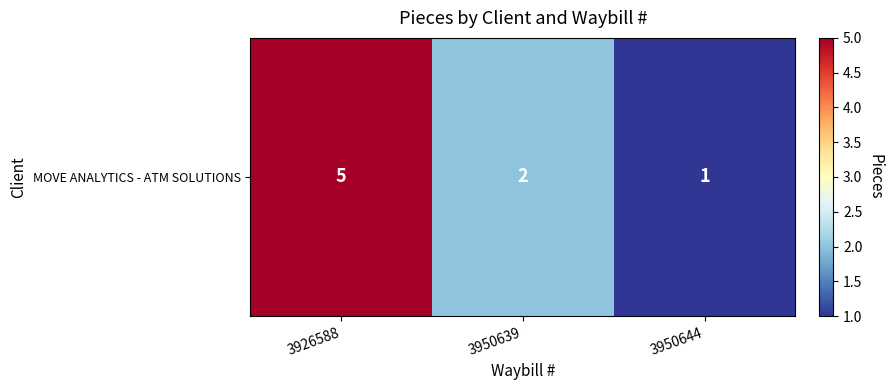

What is the average value?

3